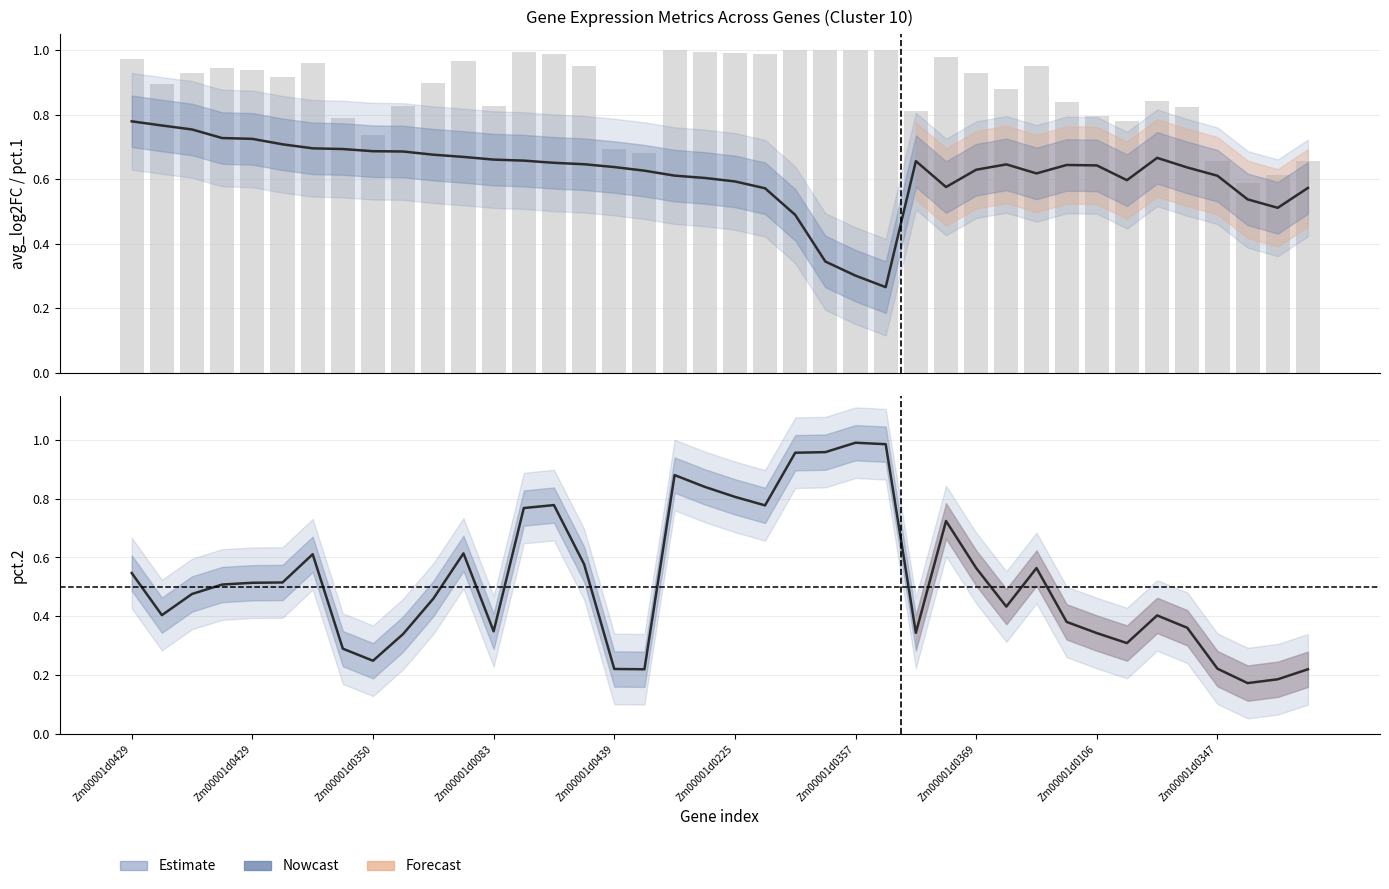

Which series changed the most between Zm00001d0429 and 10?

avg_log2FC